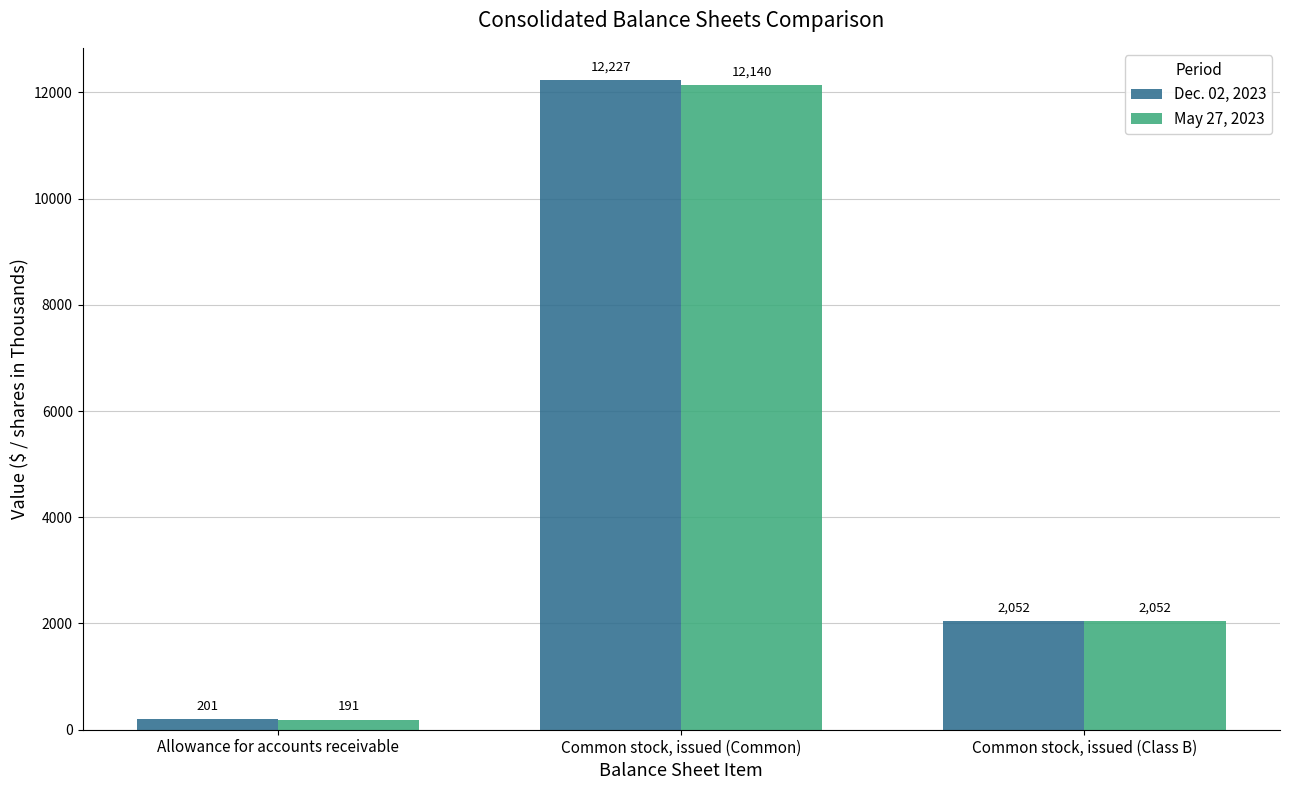

What are all the series names shown in the legend?

Dec. 02, 2023, May 27, 2023